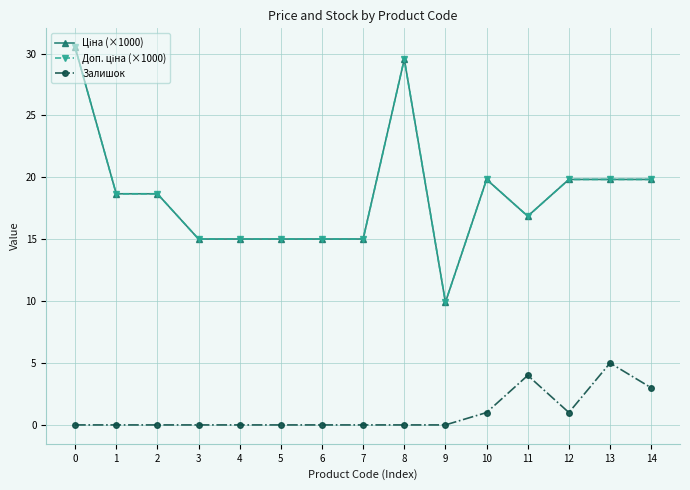

Rank the categories by Залишок value from highest to lowest.

13, 11, 14, 10, 12, 0, 1, 2, 3, 4, 5, 6, 7, 8, 9